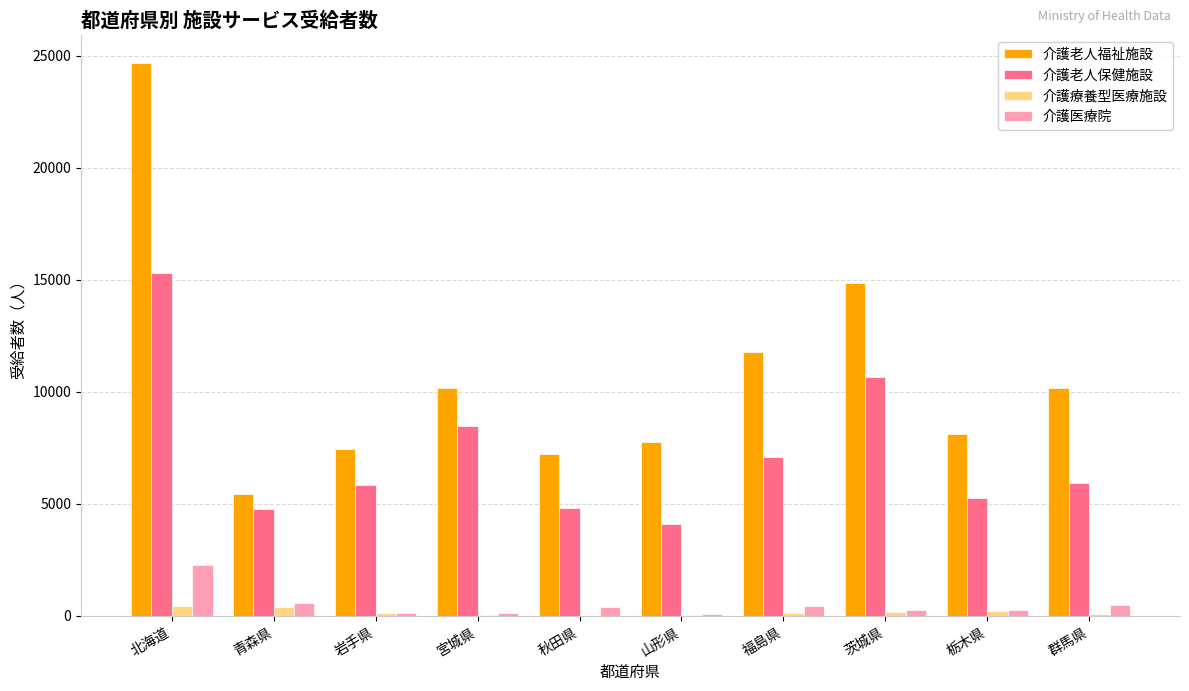

Are the bars grouped side by side (vs. stacked)?

Yes